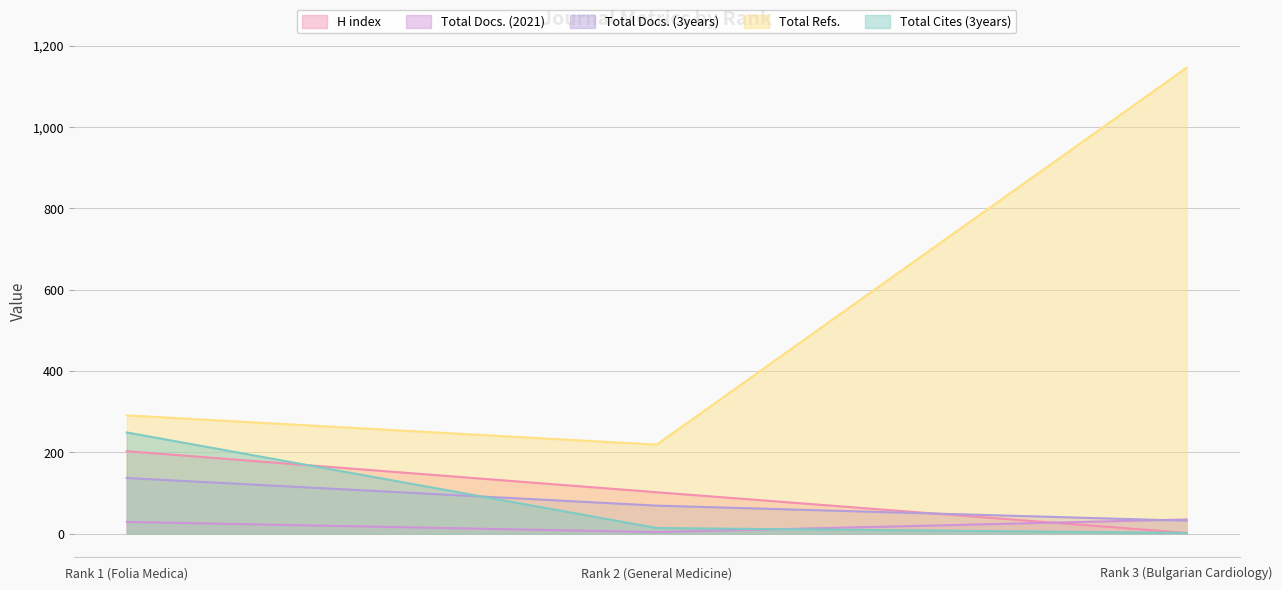

Does the chart have visible grid lines?

Yes